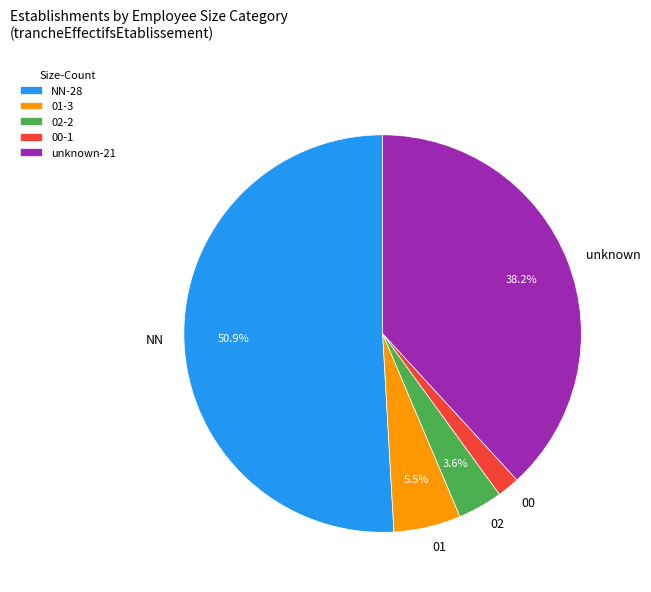

Does any single category account for the majority?

Yes